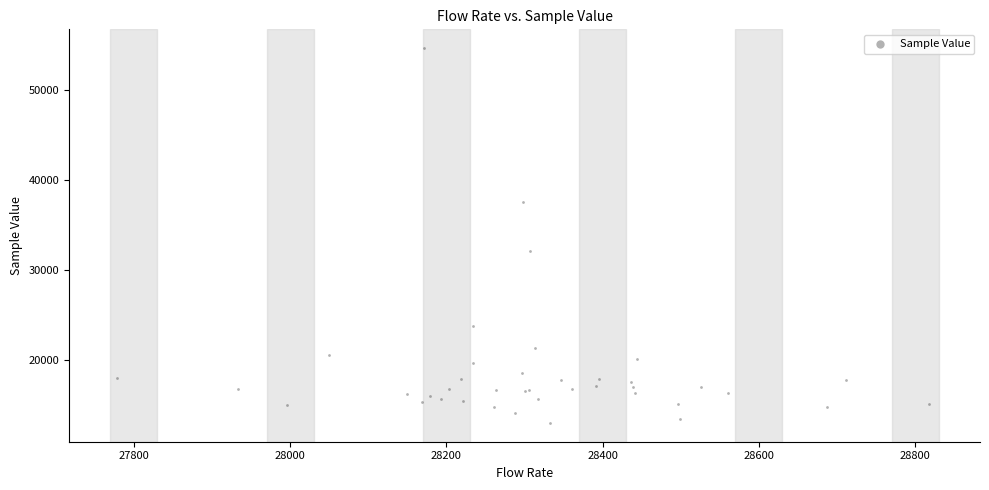

What Y value in the scatter plot is closest to 33869?

32151